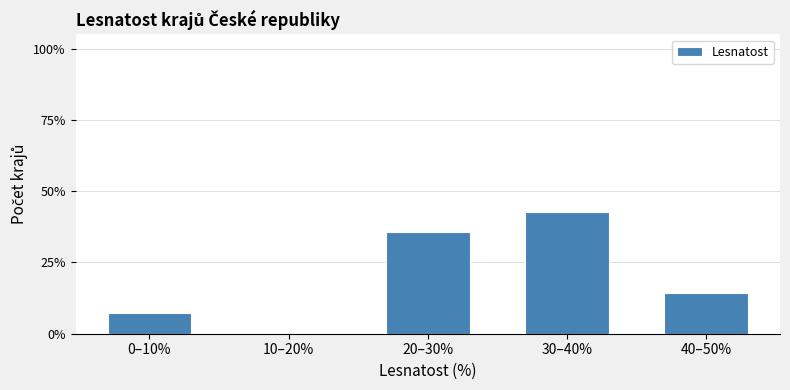

Reading right to left, what are all the values shown in this chart?

40–50%=14.3	30–40%=42.9	20–30%=35.7	10–20%=0.0	0–10%=7.1